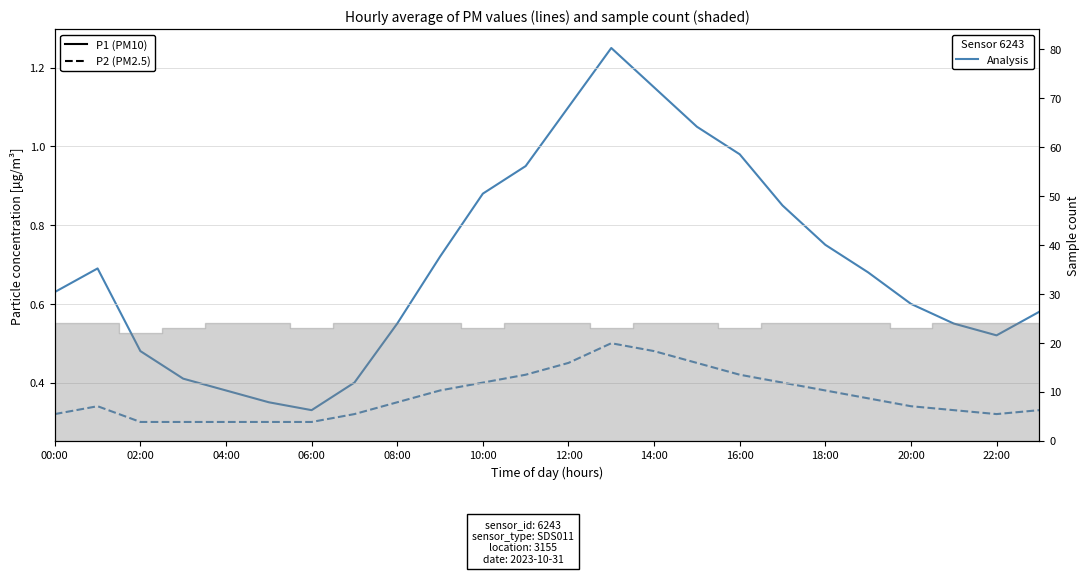

Is this an area chart (filled region under the line)?

No